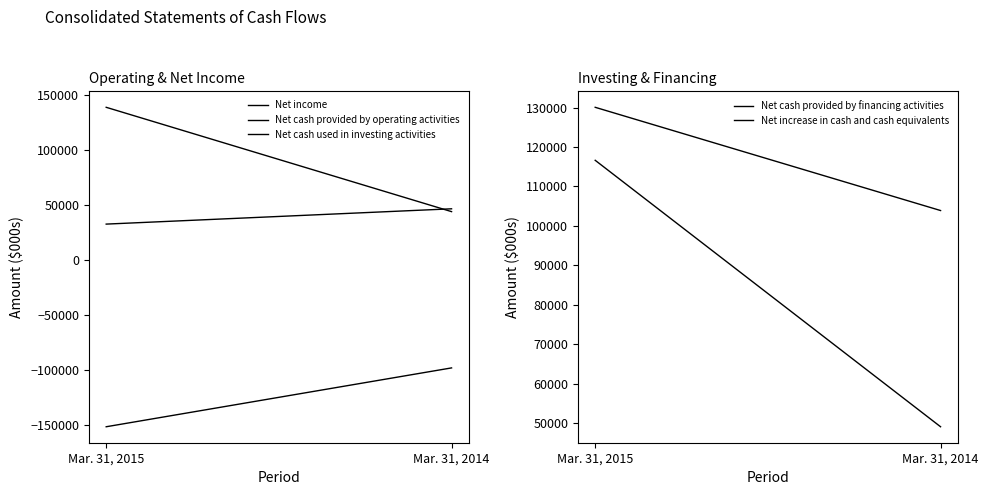

At which category is the sum across all series the highest?

Mar. 31, 2015